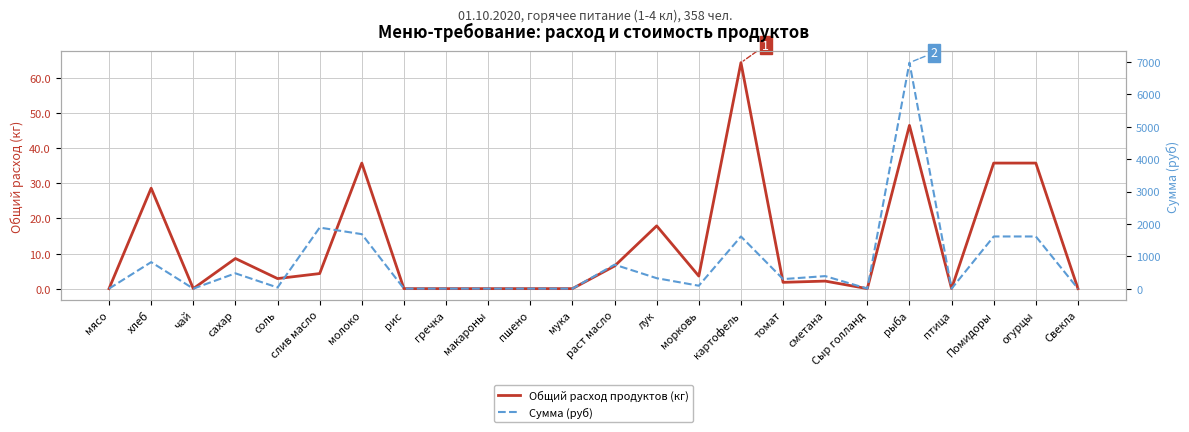

What position from the right is сахар?

21